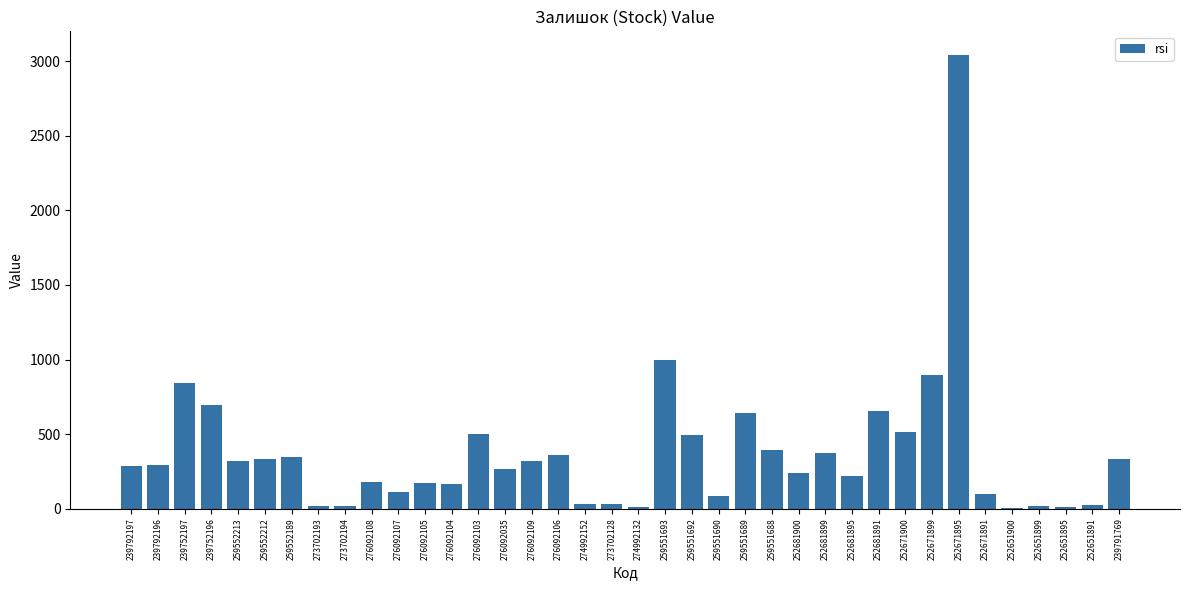

What is the change in value from 252671900 to 252671899?

+383